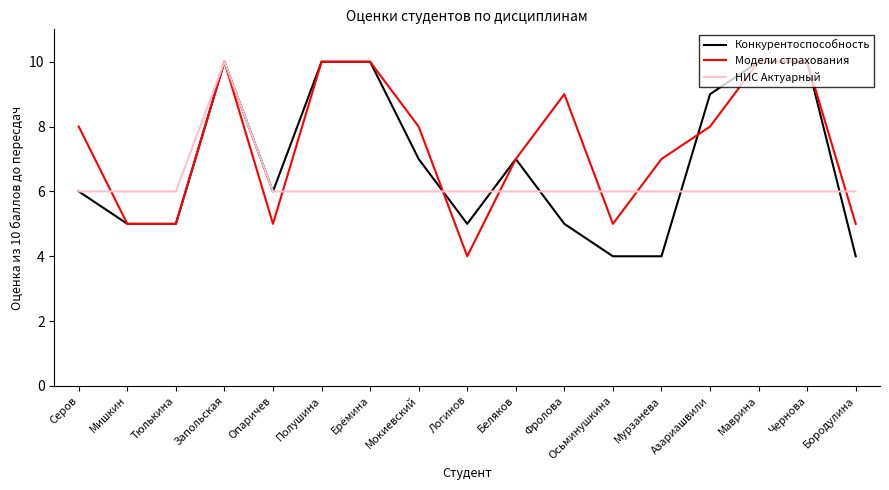

At which category does Конкурентоспособность reach its first local peak?

Запольская